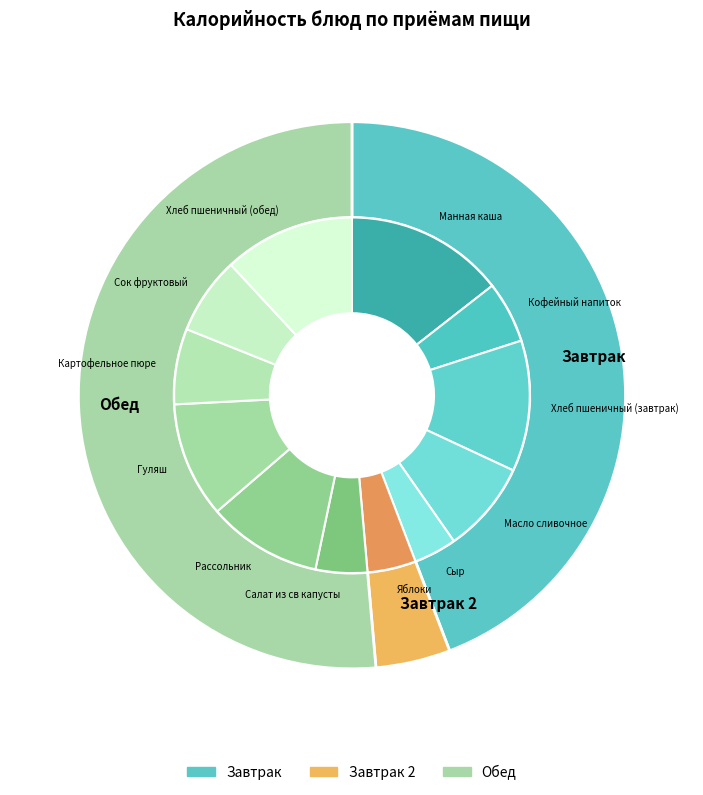

What percentage is the Гуляш slice, to the nearest percent?

11%